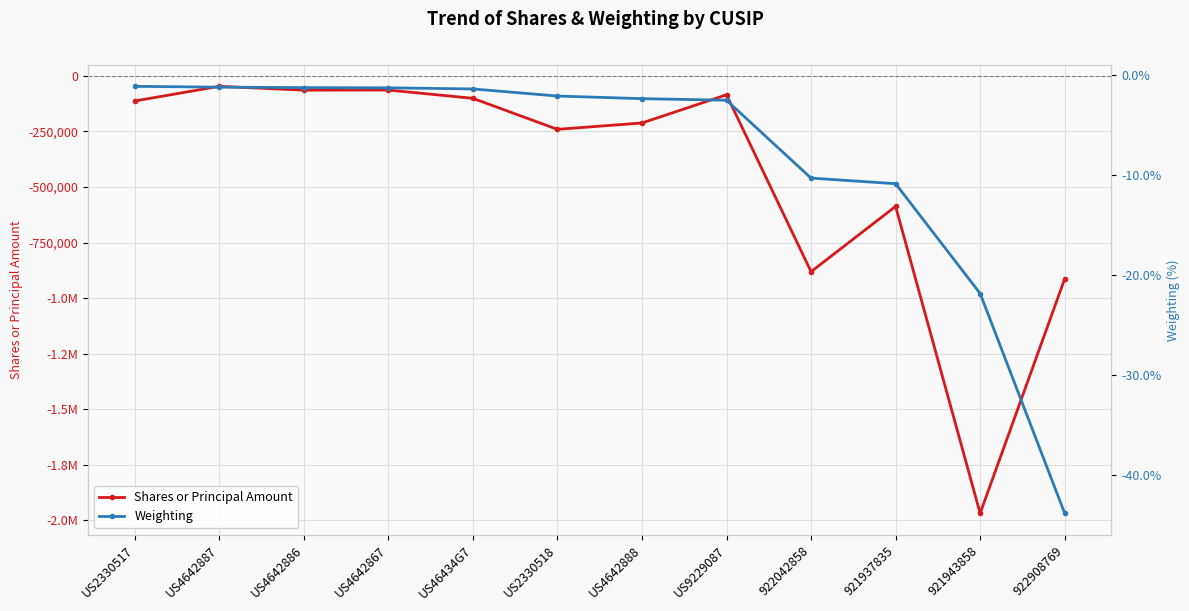

True or false: Shares or Principal Amount and Weighting cross at least once.

False